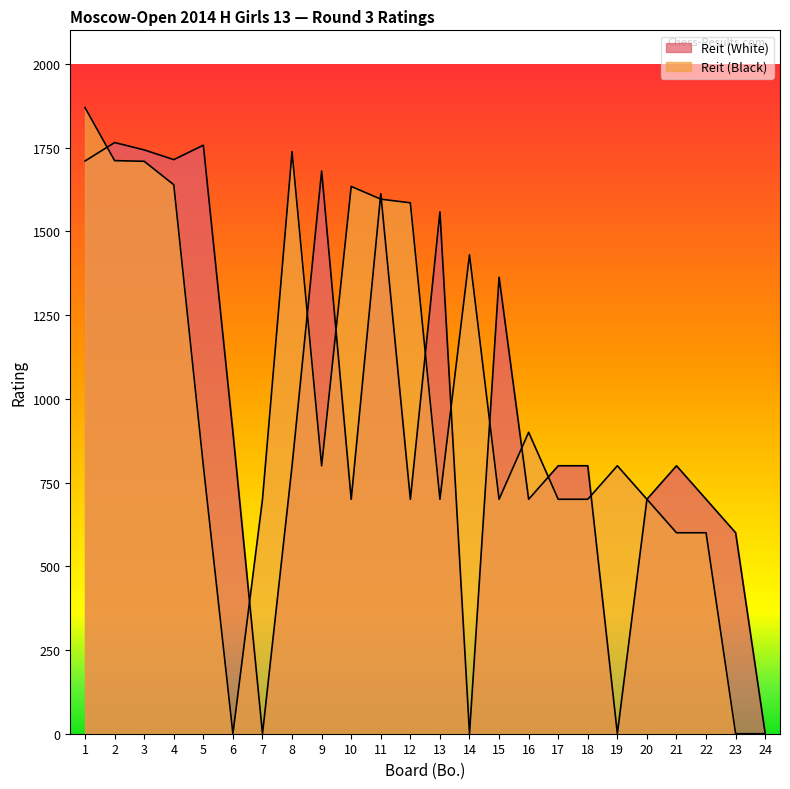

Does the chart display data point markers on the line(s)?

No